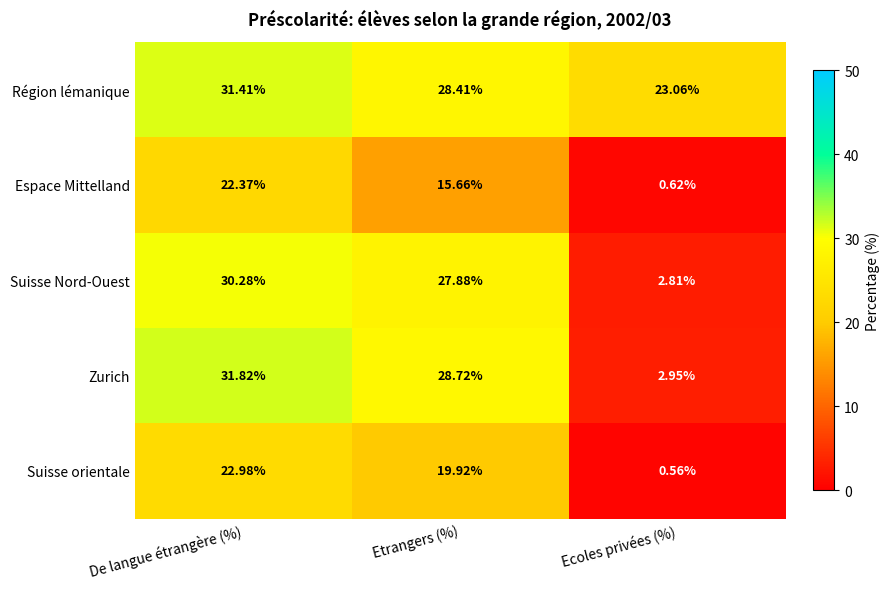

At which label does Région lémanique reach its peak?

De langue étrangère (%)